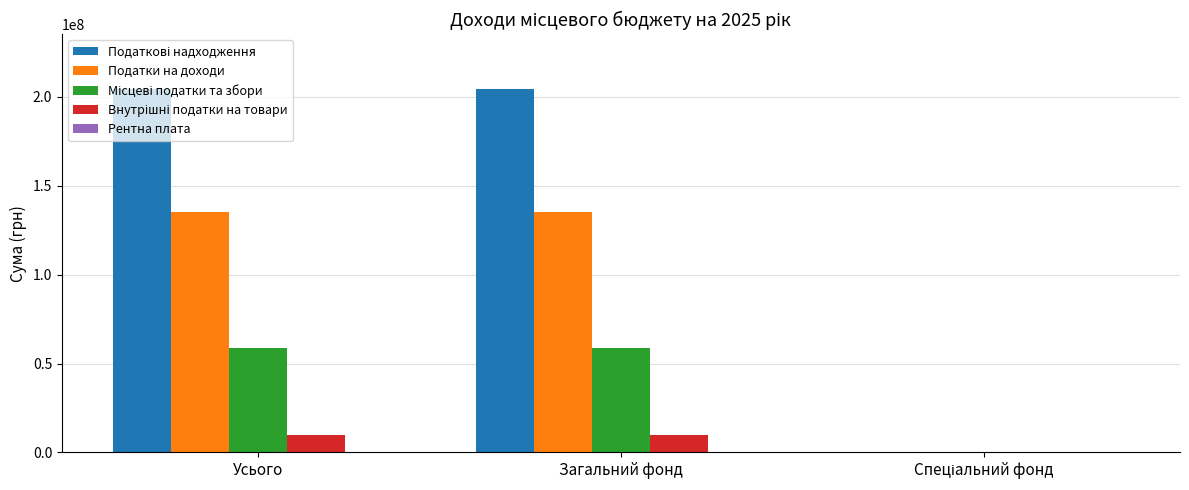

Is it true that Податки на доходи equals 200105418 at Загальний фонд?

False